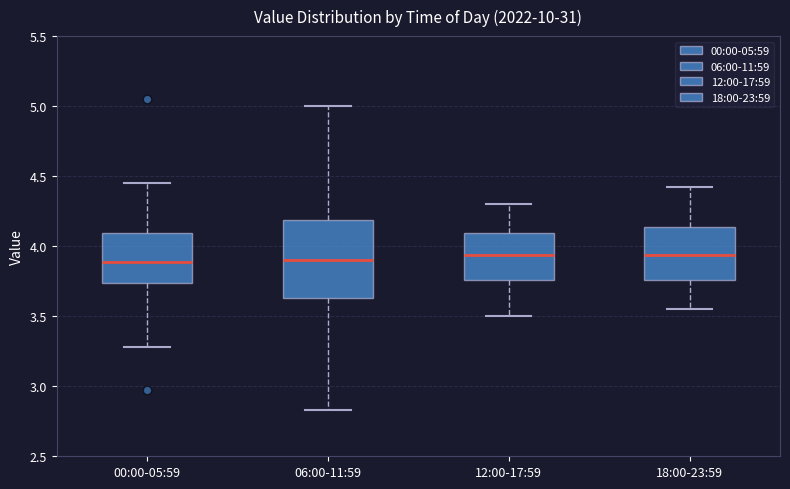

Reading left to right, transcribe this box plot: for each box, give where its median line is, the range the box spans, and where its two whiskers end, as read against the y-axis. The values are not printed on the chart, so give them approximately, as read against the axis.

00:00-05:59: median 3.90, box 3.75 to 4.10, whiskers 3.30 to 4.45
06:00-11:59: median 3.90, box 3.65 to 4.20, whiskers 2.85 to 5.00
12:00-17:59: median 3.95, box 3.75 to 4.10, whiskers 3.50 to 4.30
18:00-23:59: median 3.95, box 3.75 to 4.15, whiskers 3.55 to 4.40